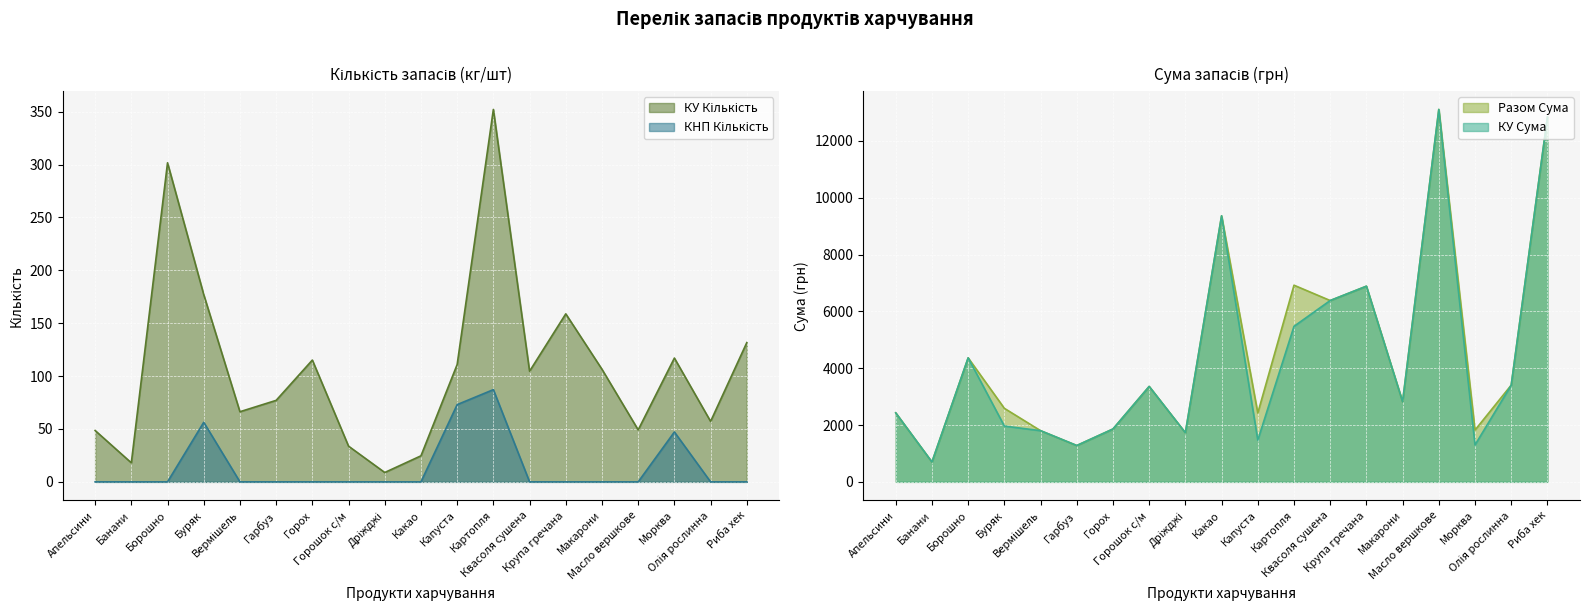

What is the value of the КНП Кількість point at the 17th from the left?

47.2